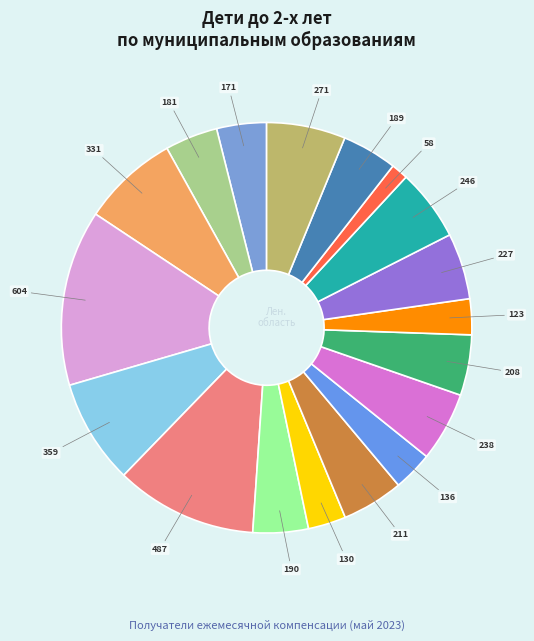

Is there any slice that represents more than half of the pie?

No